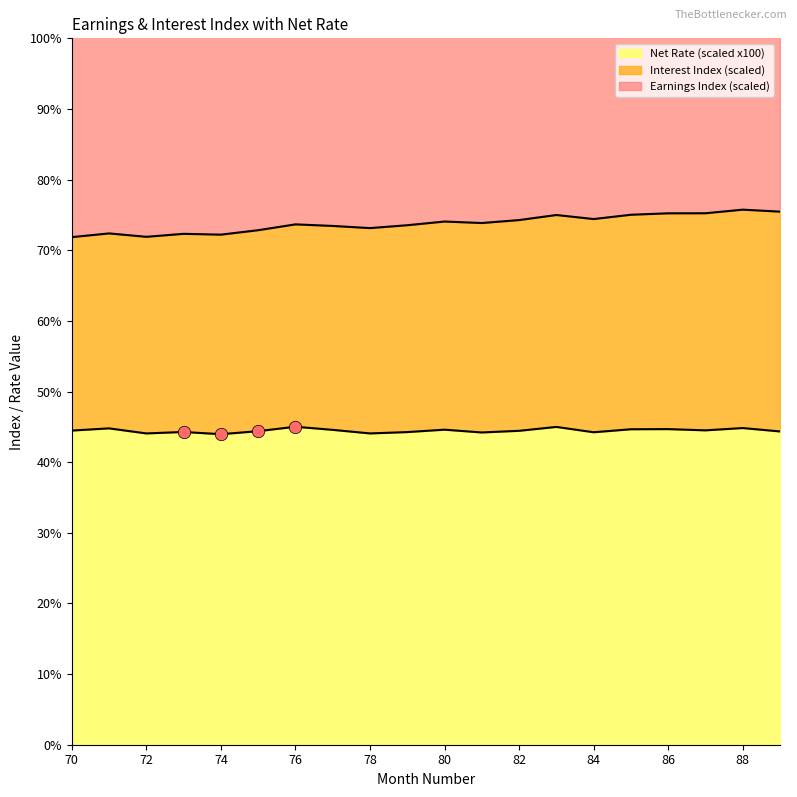

Which series reaches the minimum Y coordinate?

Net Rate (scaled)